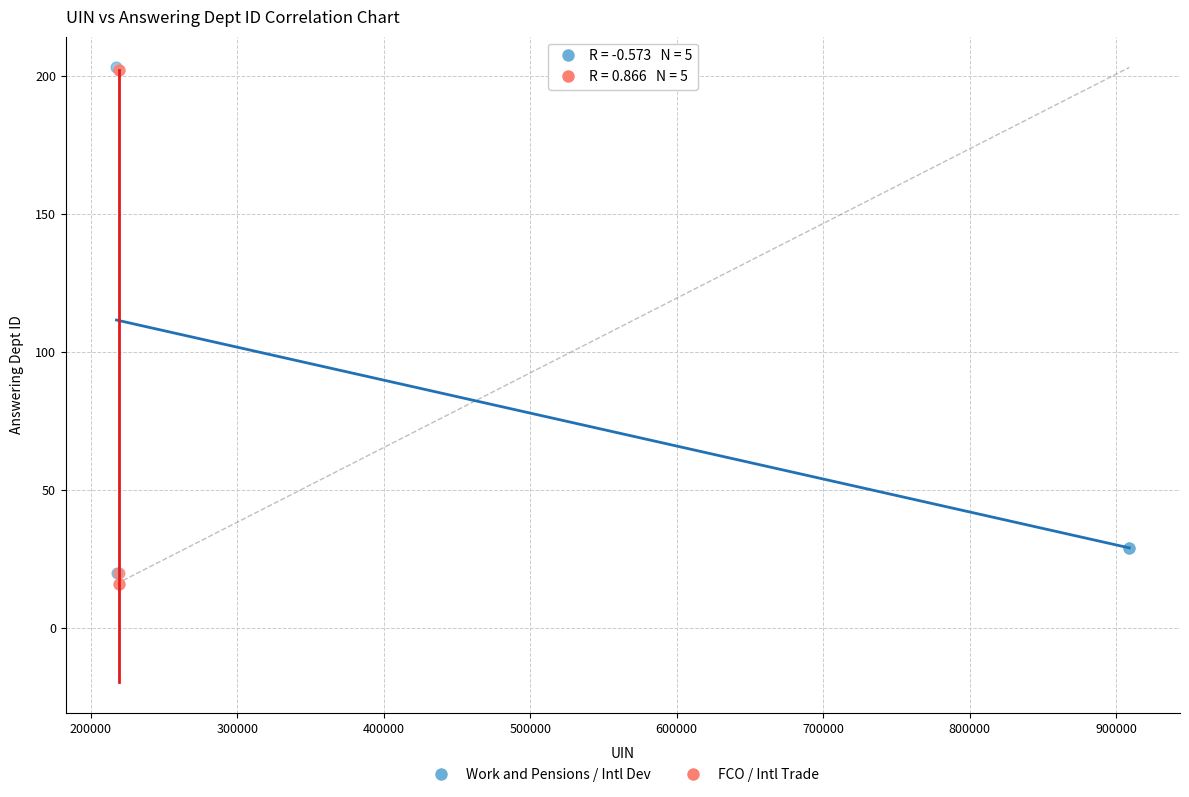

What are all the series names shown in the legend?

Work and Pensions / Intl Dev, FCO / Intl Trade